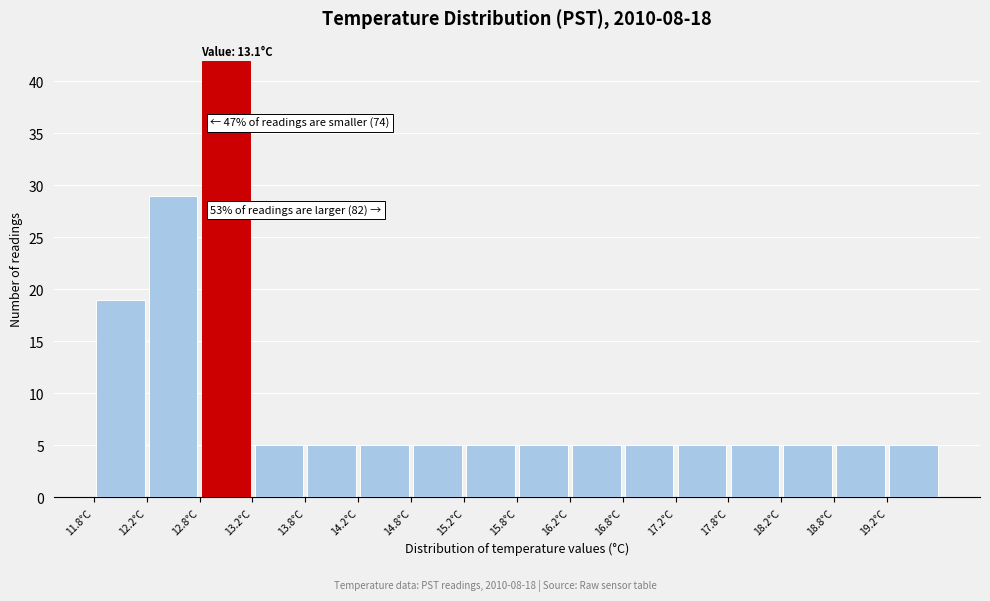

Which range on the x-axis has the tallest bar?

12.75 to 13.25